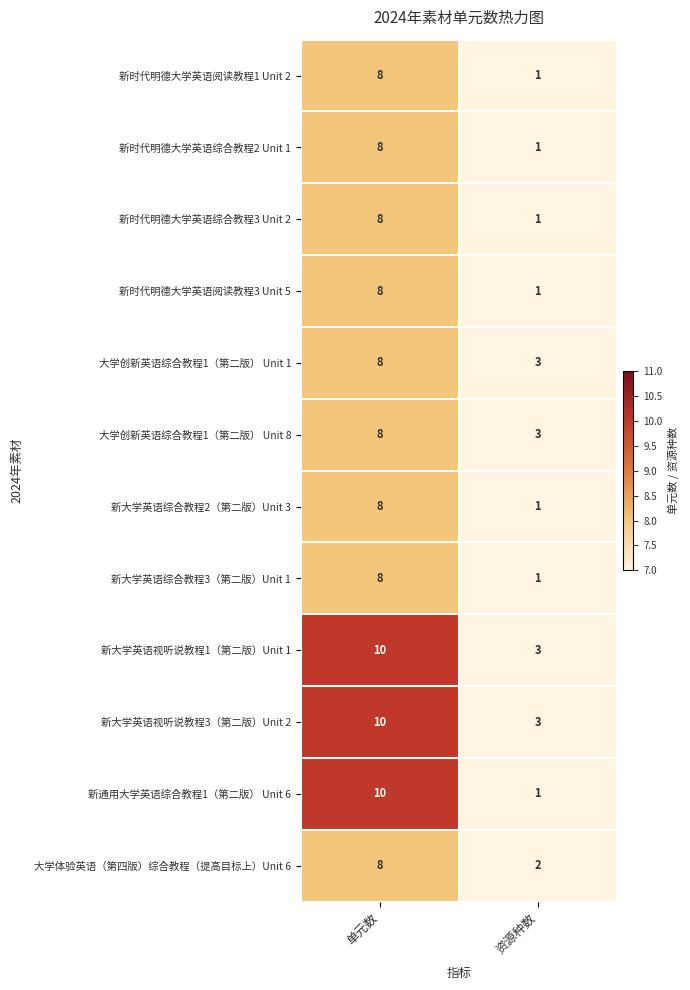

Which series has the largest range (max minus min)?

新通用大学英语综合教程1（第二版） Unit 6